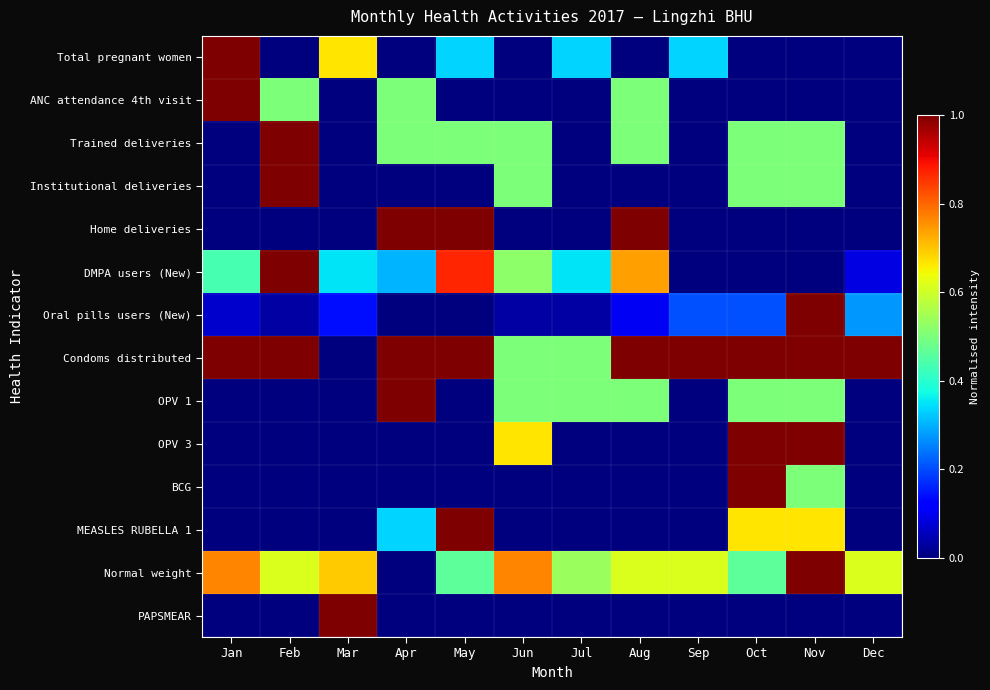

At which category is the sum across all series the highest?

Nov